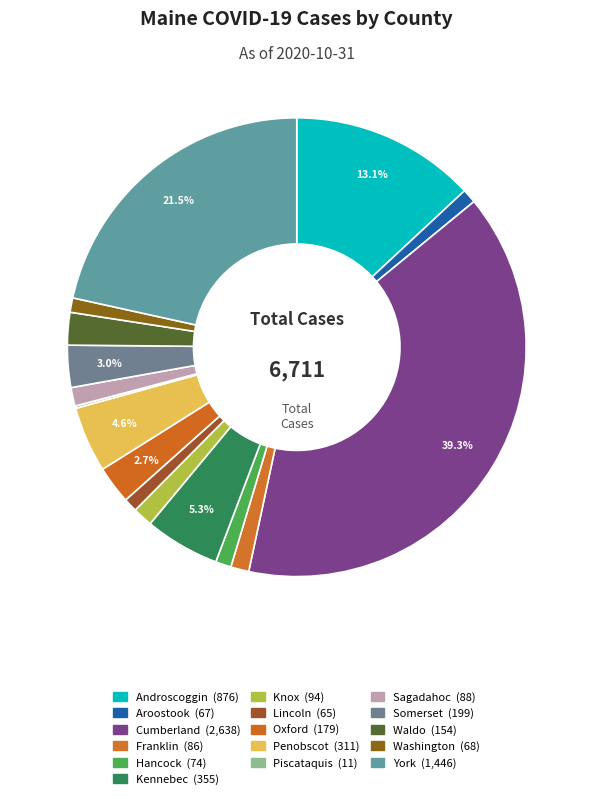

Count the number of slices in the pie.

16